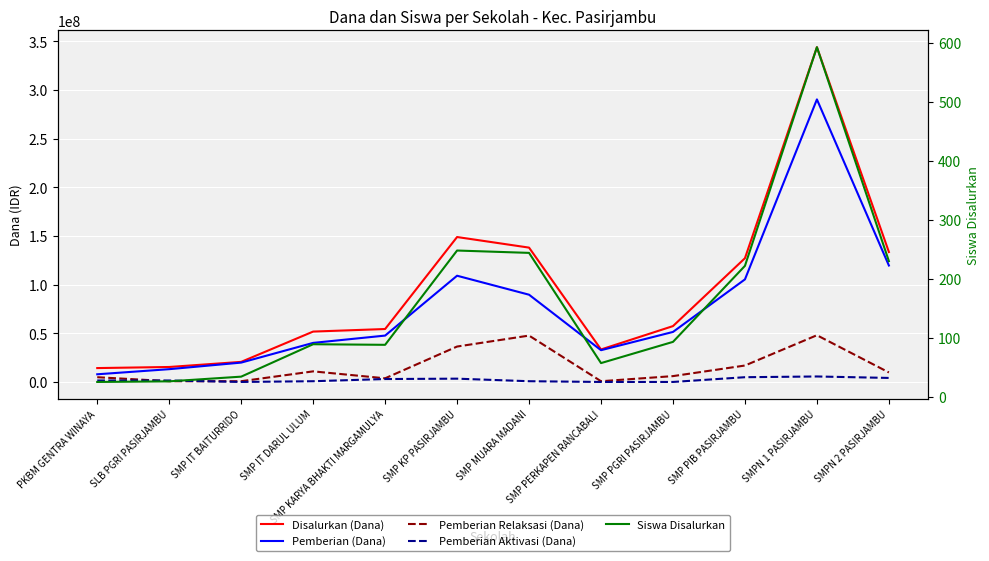

What is the sum of all Pemberian Aktivasi (Dana) values?

25500000